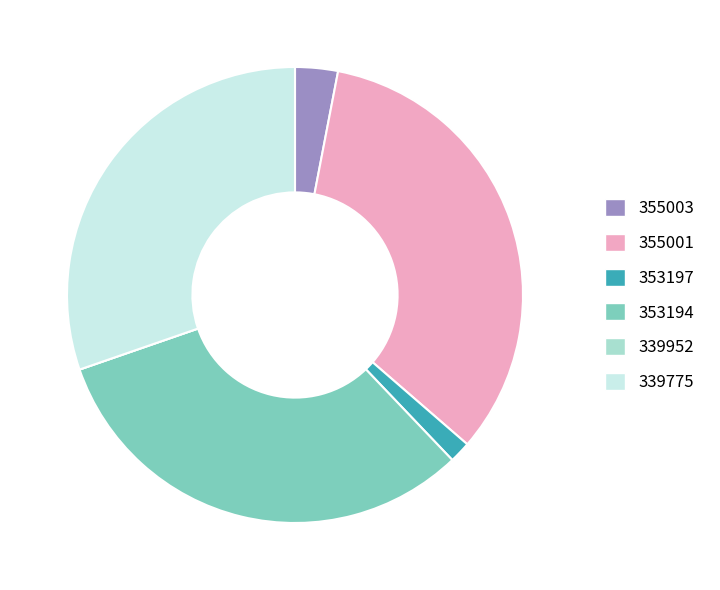

Combined, do 353194 and 355001 account for over 50%?

Yes